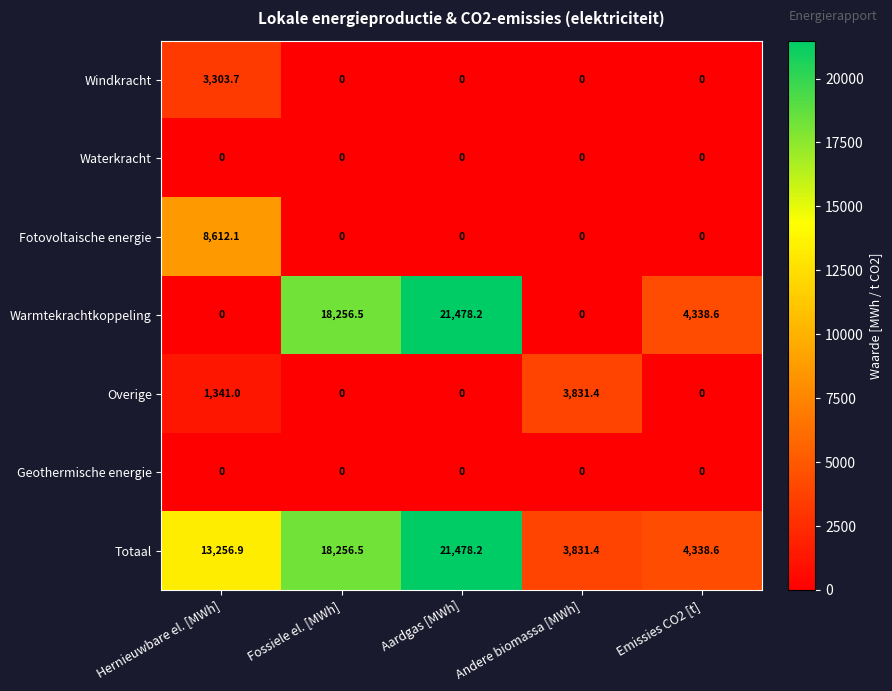

At how many categories does at least one series exceed 9305?

3